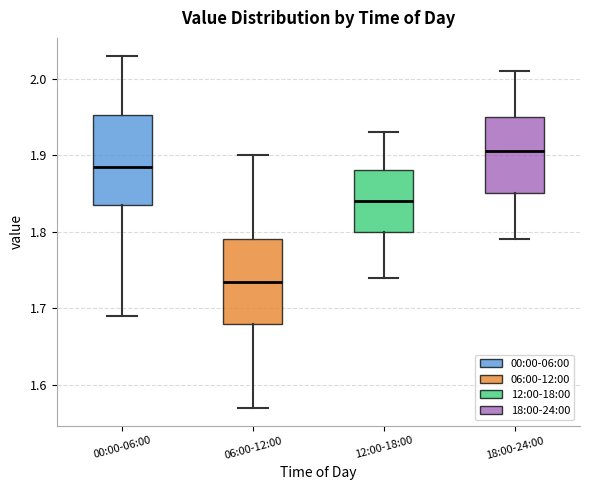

Which box's median line is the highest?

18:00-24:00